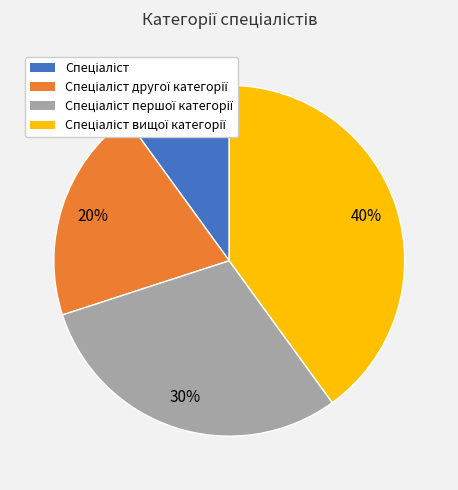

Is there a majority slice in this chart?

No